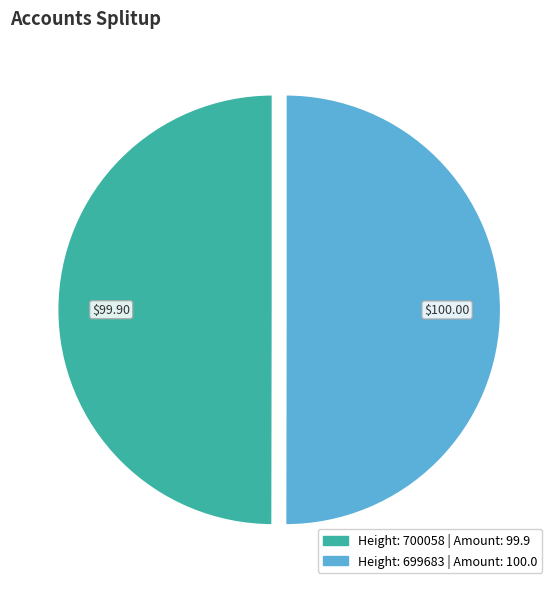

How many segments does this pie chart have?

2